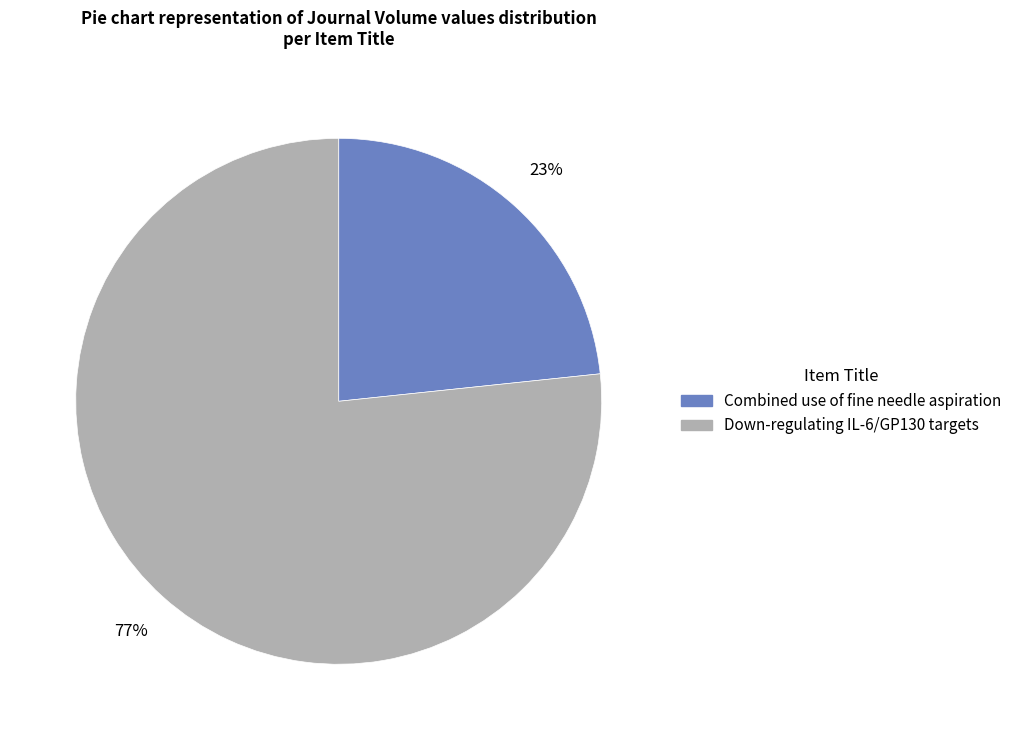

What percentage is the Combined use of fine needle aspiration slice, to the nearest percent?

23%